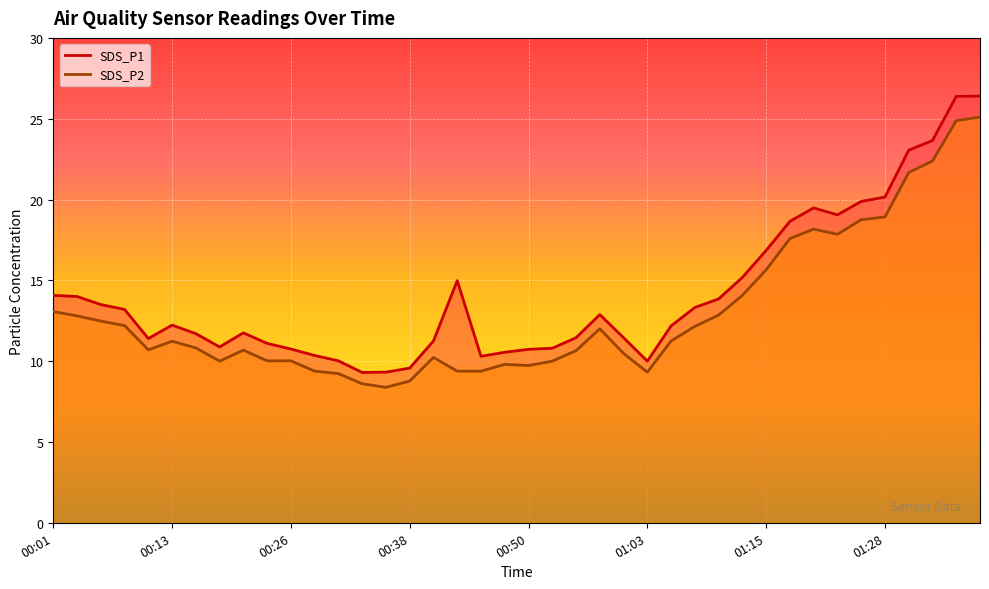

True or false: SDS_P2 and SDS_P1 intersect in this chart.

False